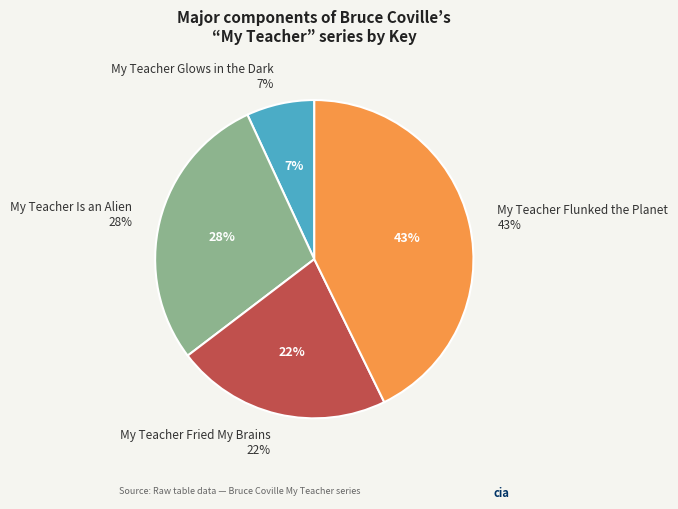

What percentage is the My Teacher Glows in the Dark slice, to the nearest percent?

7%